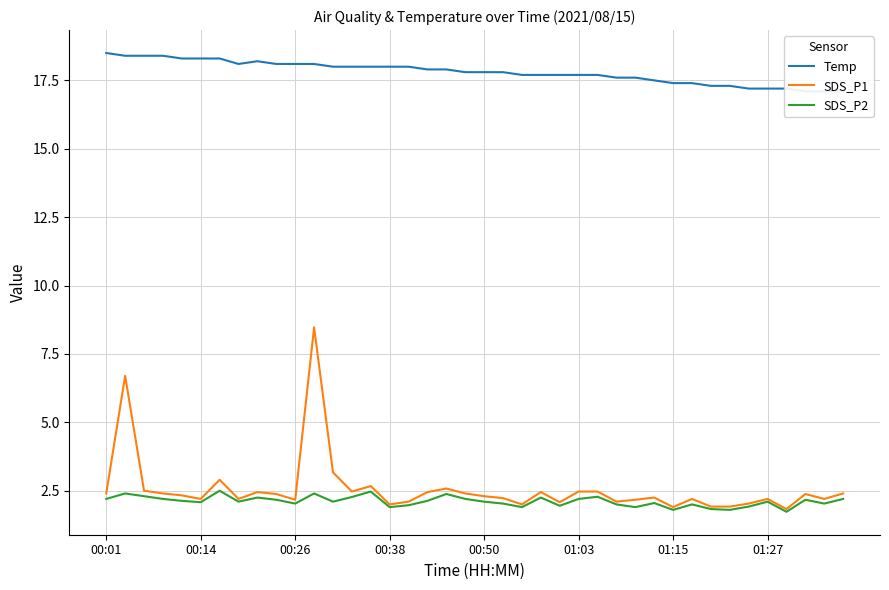

At which category does the chart reach its minimum across all series?

36